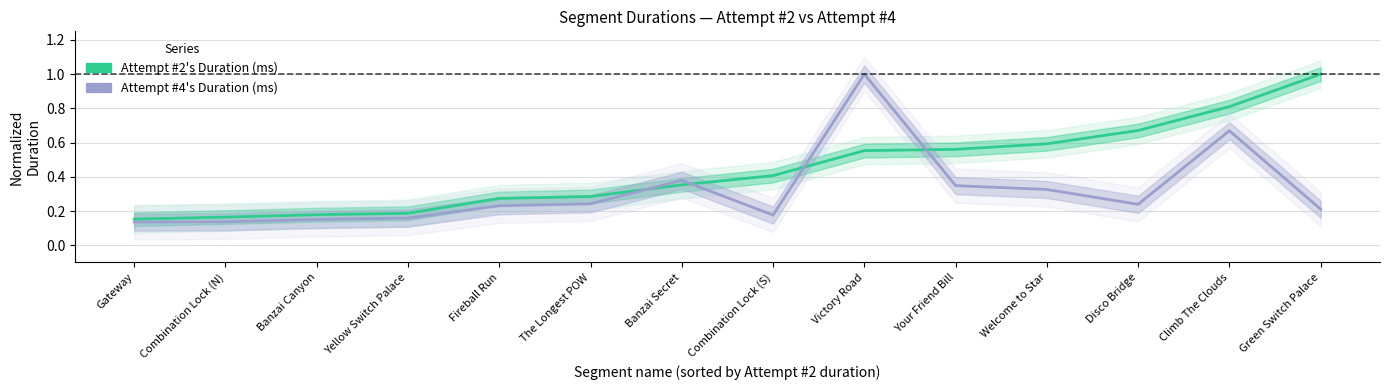

At which category does the chart reach its minimum across all series?

Gateway